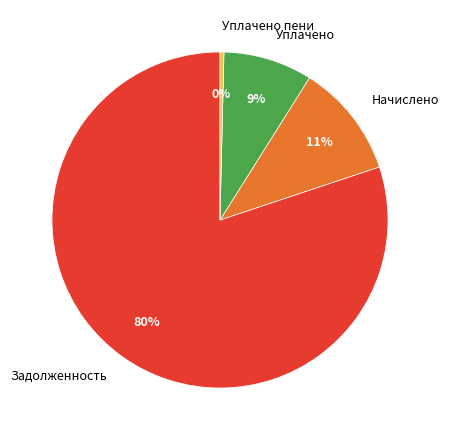

Is the sum of Уплачено пени and Задолженность greater than half?

Yes